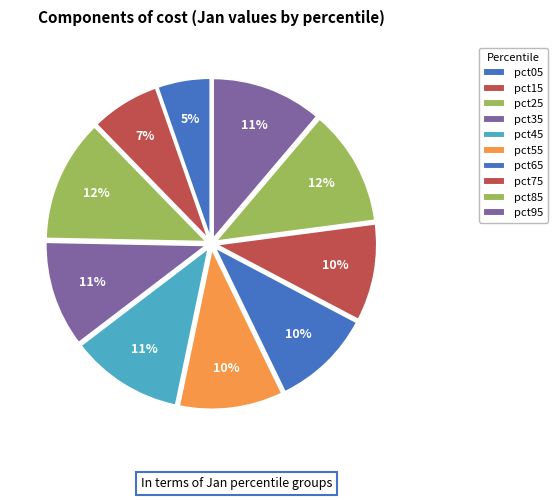

To the nearest percent, what percentage of the pie is pct45?

11%